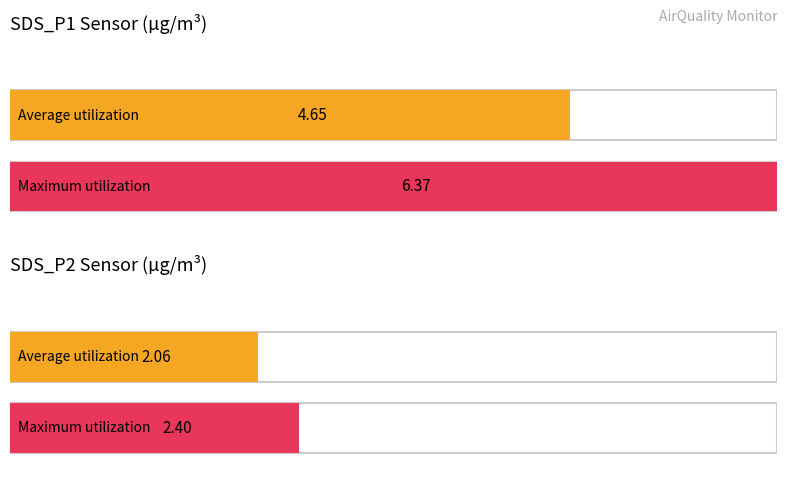

Does the chart contain stacked bars?

No